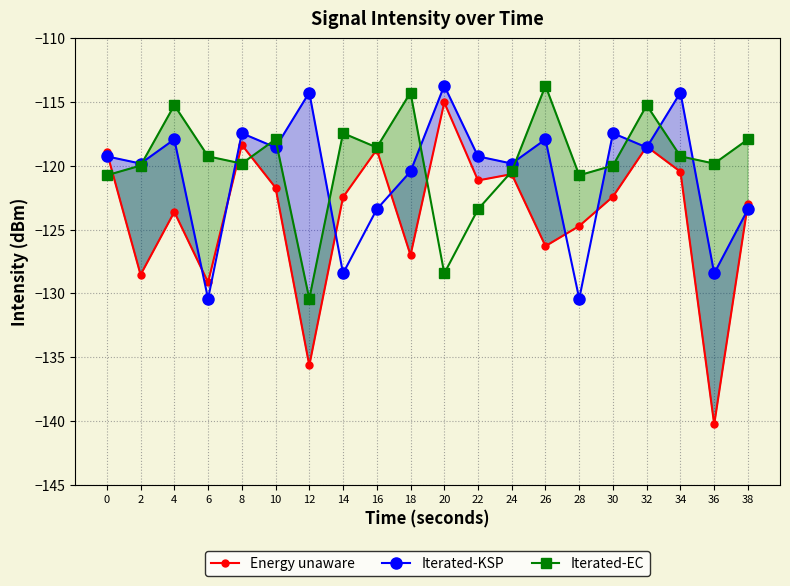

Rank the series by their maximum value, from highest to lowest.

Iterated-KSP, Iterated-EC, Energy unaware